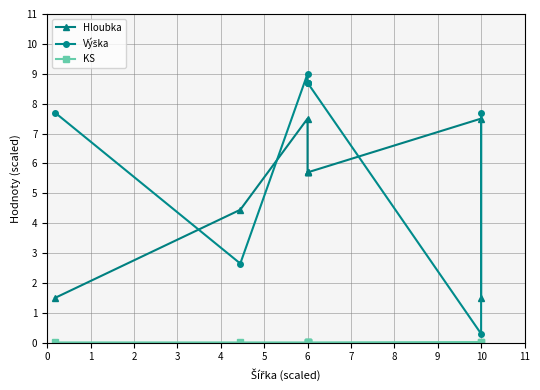

How many data points in Výška are above 8?

5